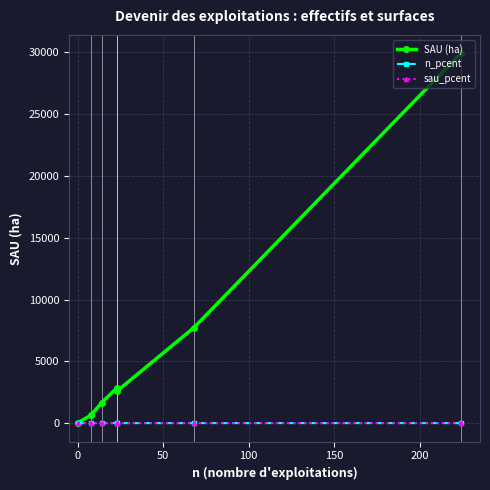

Is the value of n_pcent at 200 greater than the value of SAU (ha) at 50?

No